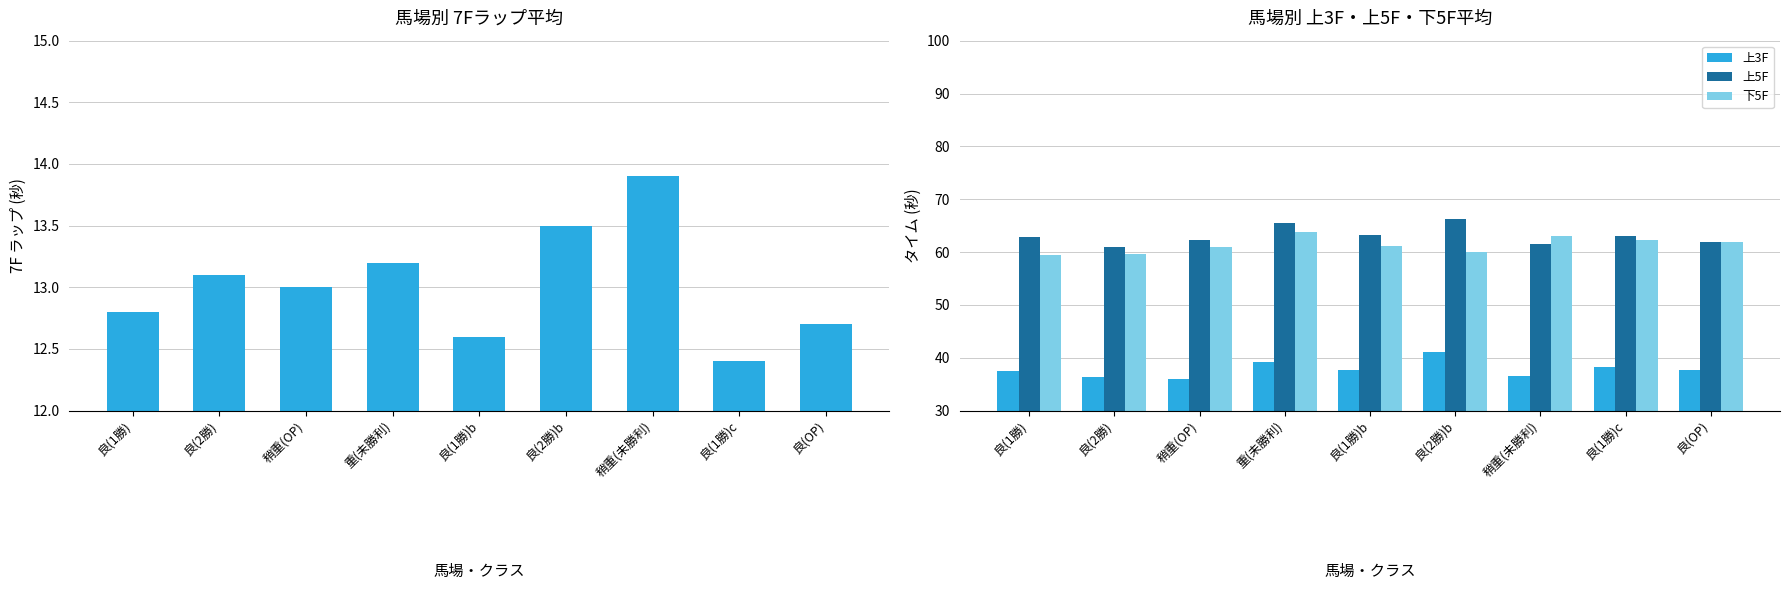

Reading left to right, extract all data points from this chart.

7F: 良(1勝)=12.8	良(2勝)=13.1	稍重(OP)=13.0	重(未勝利)=13.2	良(1勝)b=12.6	良(2勝)b=13.5	稍重(未勝利)=13.9	良(1勝)c=12.4	良(OP)=12.7
上3F: 良(1勝)=37.5	良(2勝)=36.4	稍重(OP)=36.0	重(未勝利)=39.1	良(1勝)b=37.6	良(2勝)b=41.1	稍重(未勝利)=36.5	良(1勝)c=38.3	良(OP)=37.7
上5F: 良(1勝)=62.9	良(2勝)=61.0	稍重(OP)=62.3	重(未勝利)=65.4	良(1勝)b=63.2	良(2勝)b=66.2	稍重(未勝利)=61.5	良(1勝)c=63.0	良(OP)=61.9
下5F: 良(1勝)=59.5	良(2勝)=59.7	稍重(OP)=60.9	重(未勝利)=63.7	良(1勝)b=61.2	良(2勝)b=60.0	稍重(未勝利)=63.0	良(1勝)c=62.3	良(OP)=61.9